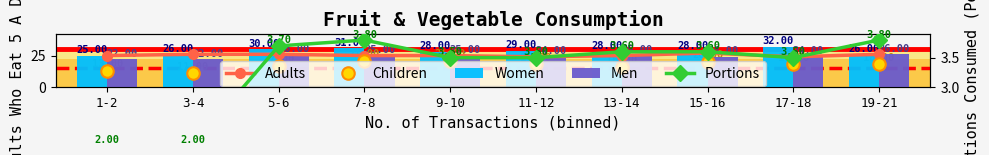

Is the value of Men at 15-16 greater than the value of Children at 9-10?

Yes